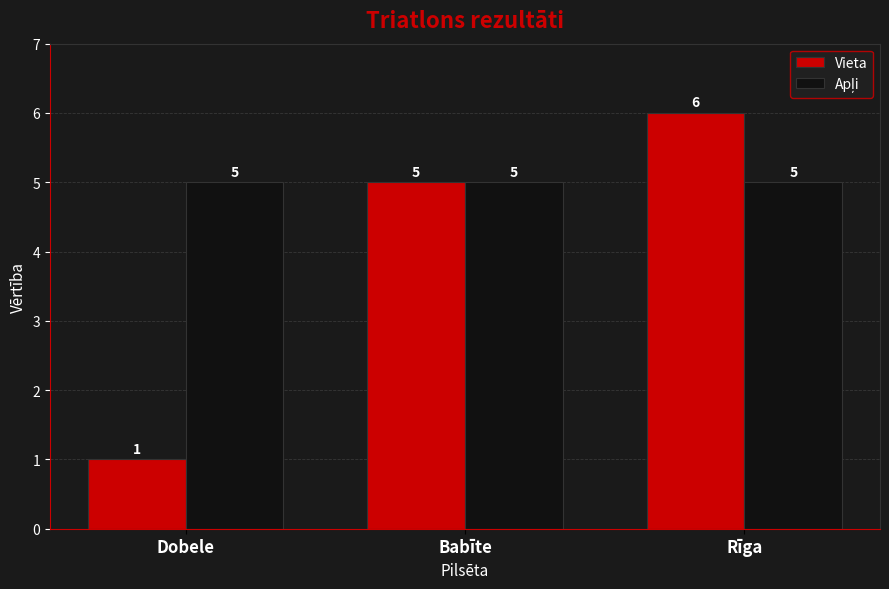

What is the difference between the maximum and minimum values in the Vieta series?

5